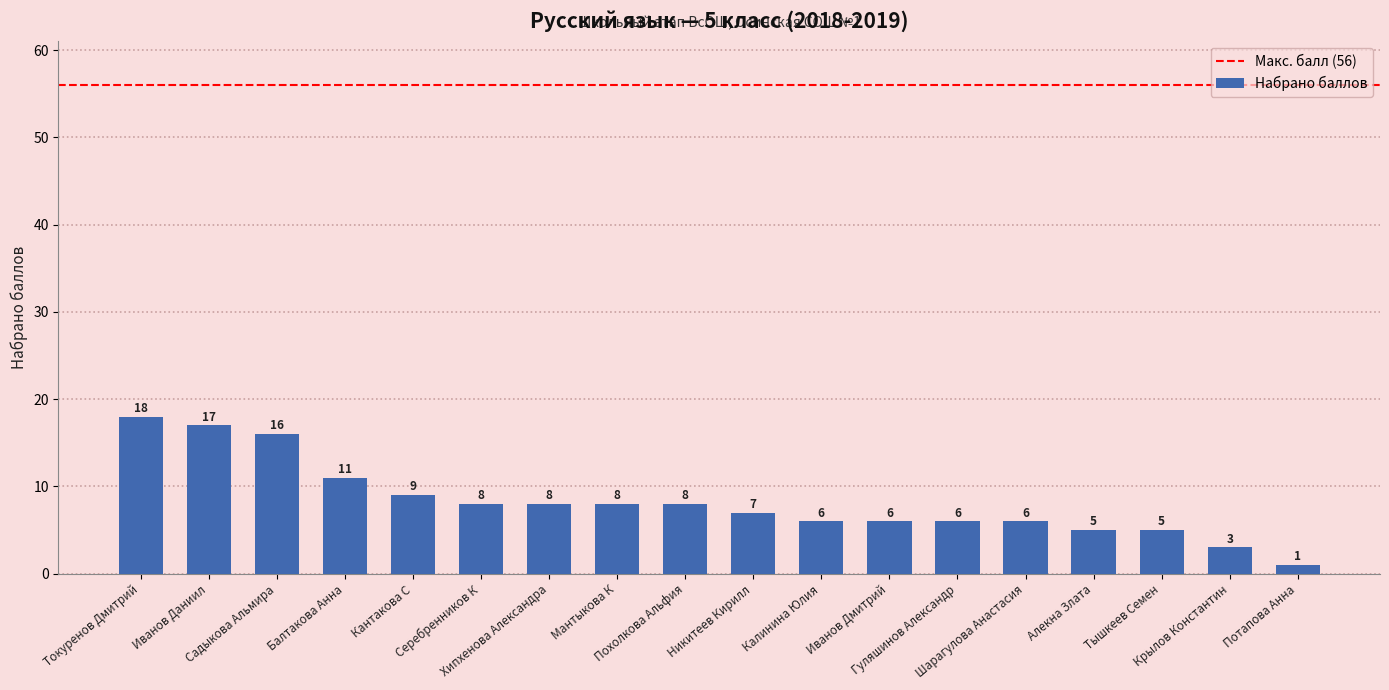

What is the greatest value displayed?

18